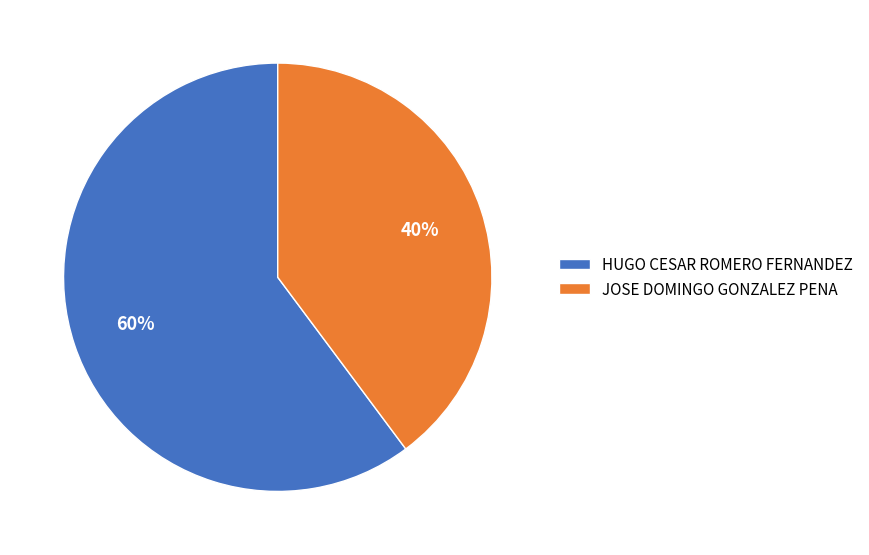

Combined, do JOSE DOMINGO GONZALEZ PENA and HUGO CESAR ROMERO FERNANDEZ account for over 50%?

Yes